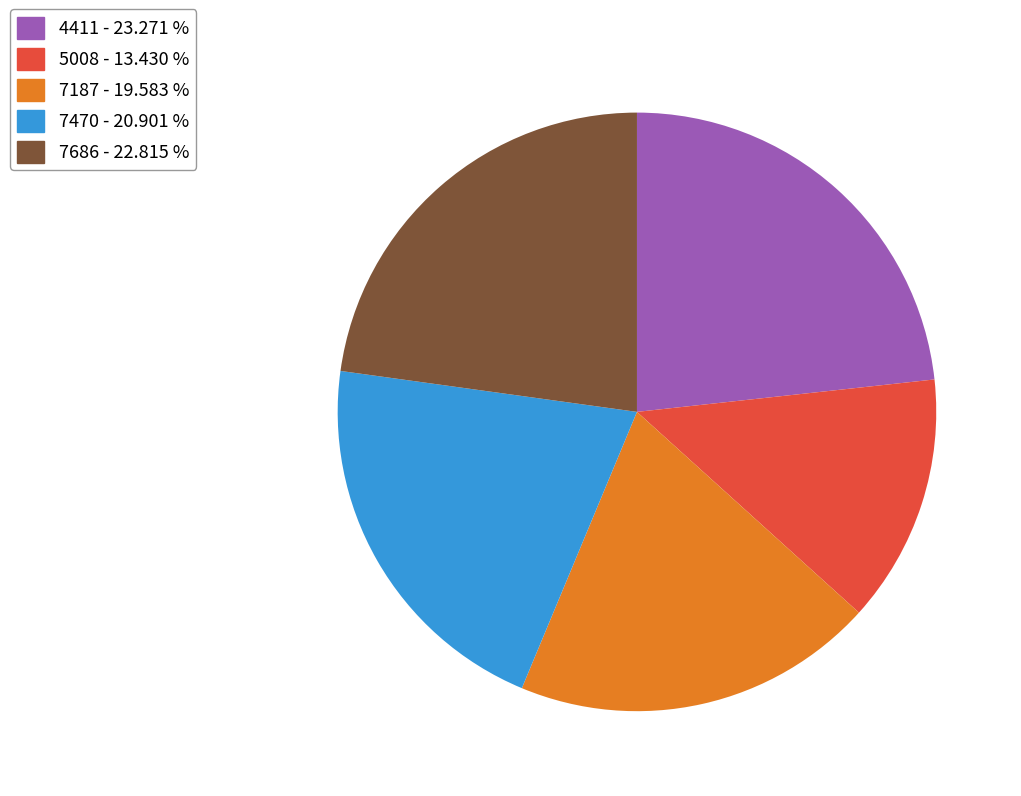

Approximately how many times larger is the value at 7187 - 19.583 % compared to 4411 - 23.271 %?

0.8